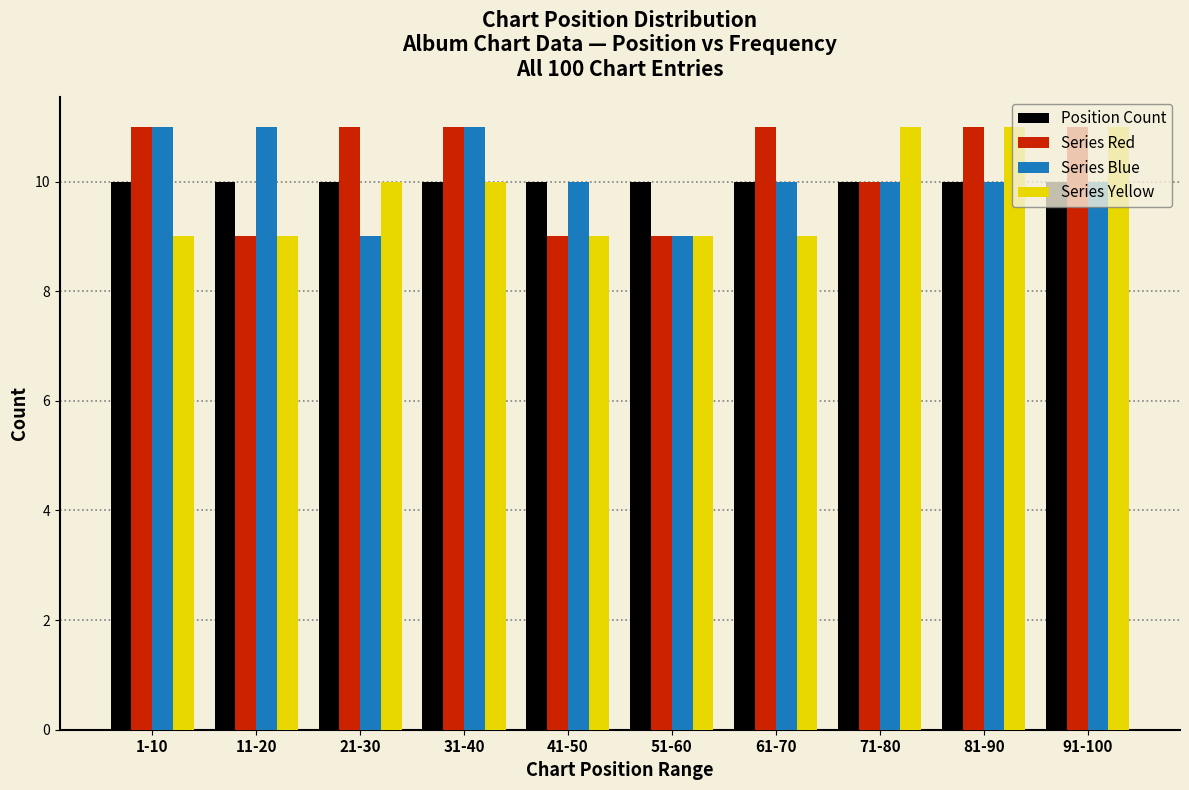

What is the total value across all series at 31-40?

42